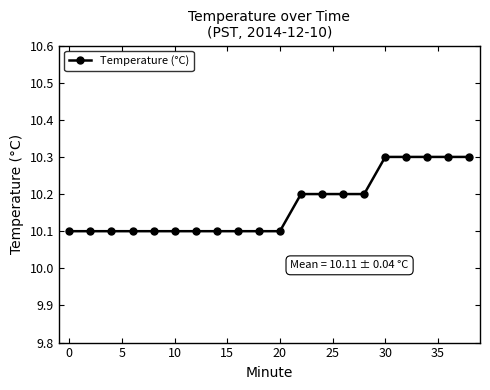

Does the chart display data point markers on the line(s)?

Yes